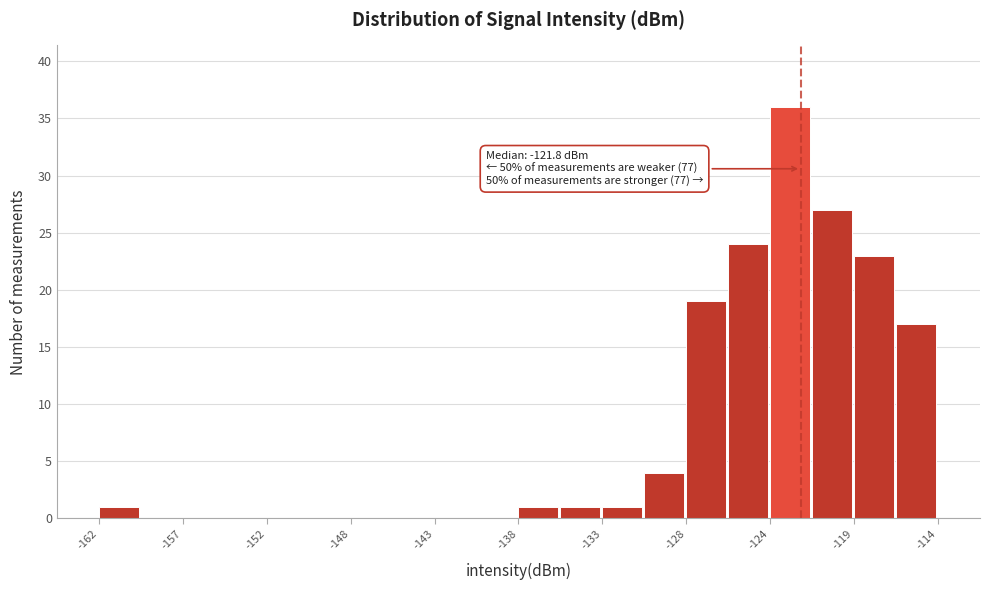

Over which range of the x-axis is the bar tallest?

-123.5 to -121.0